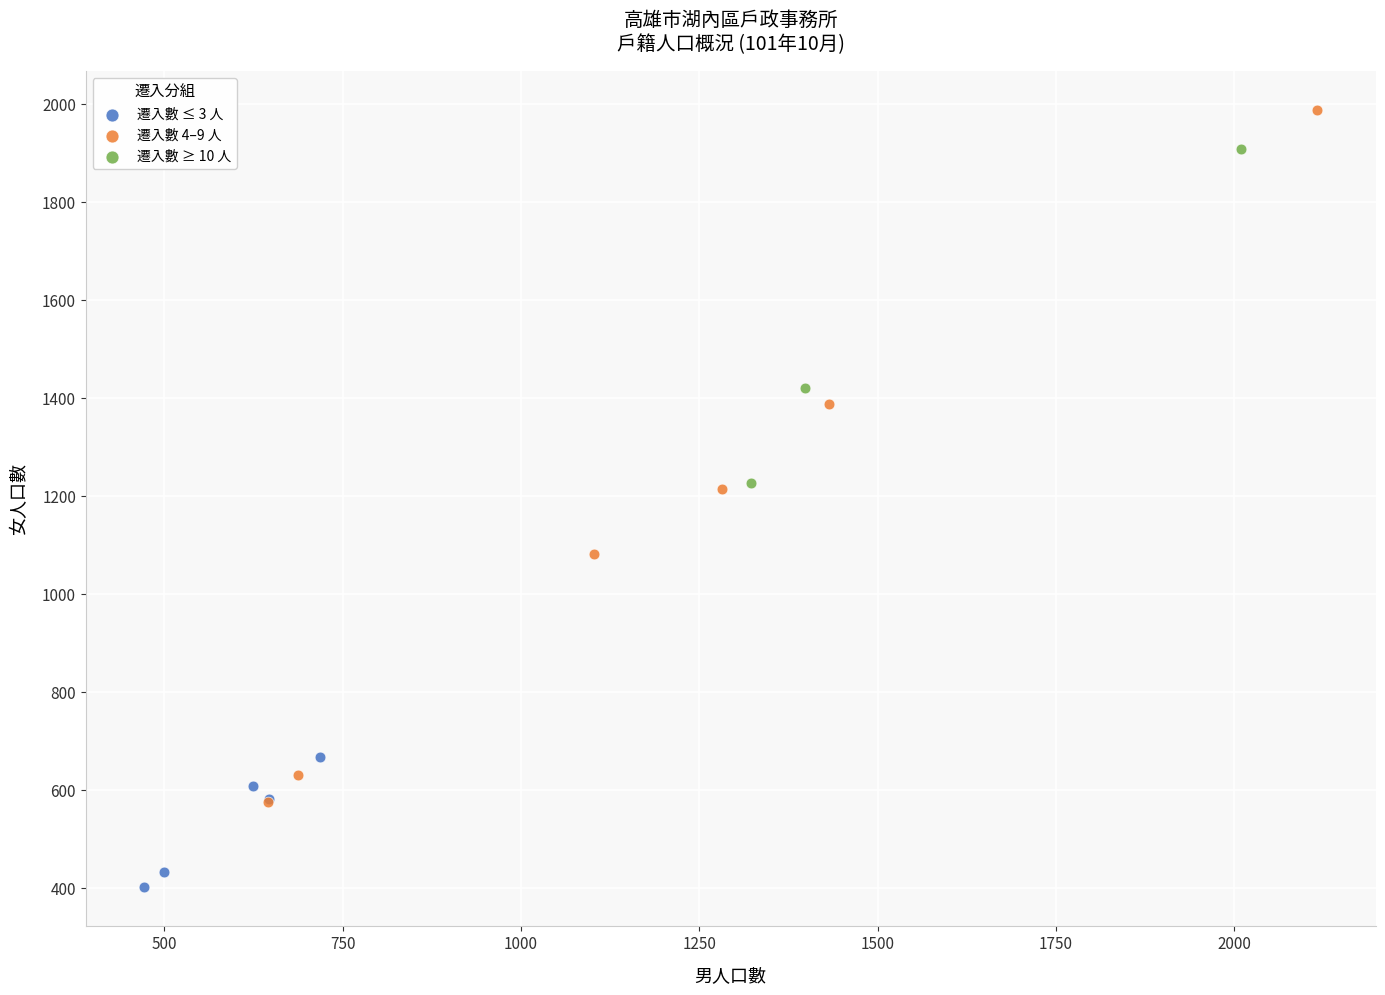

Which series has the largest Y range (max minus min)?

遷入數 4–9 人